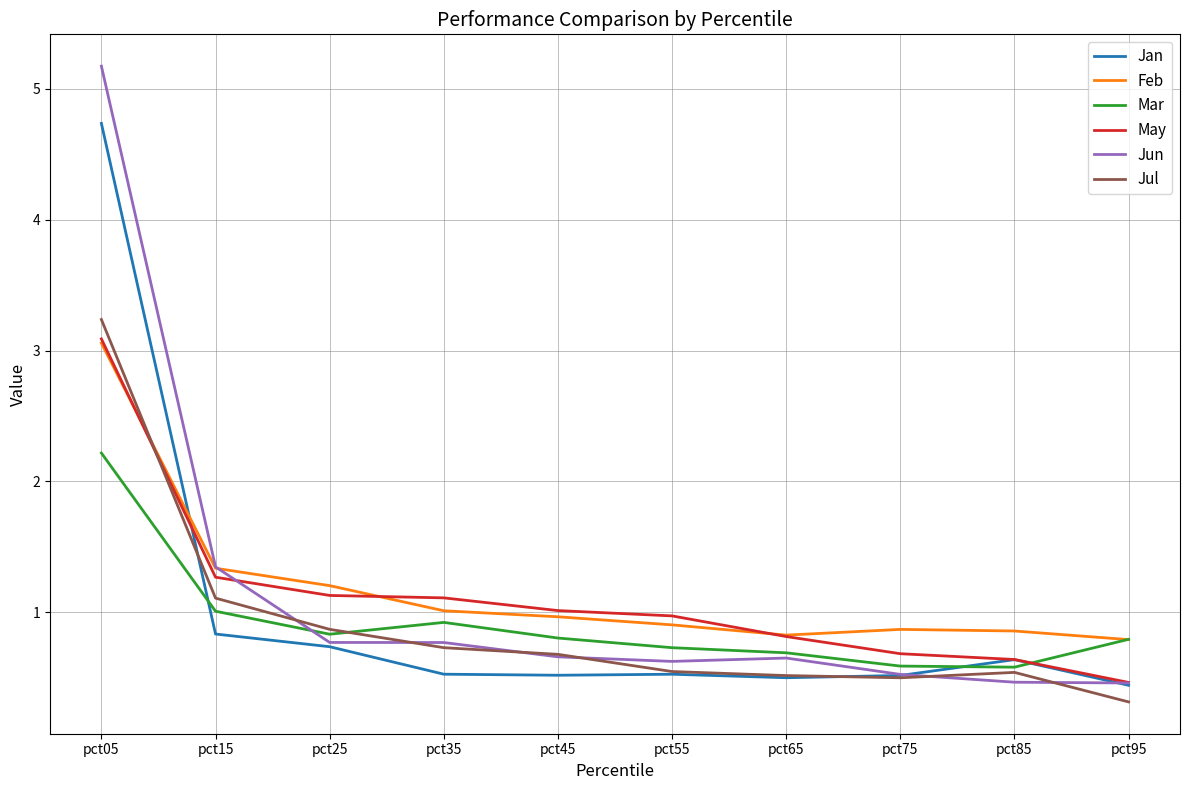

Which category has the highest value in the Mar series?

pct05